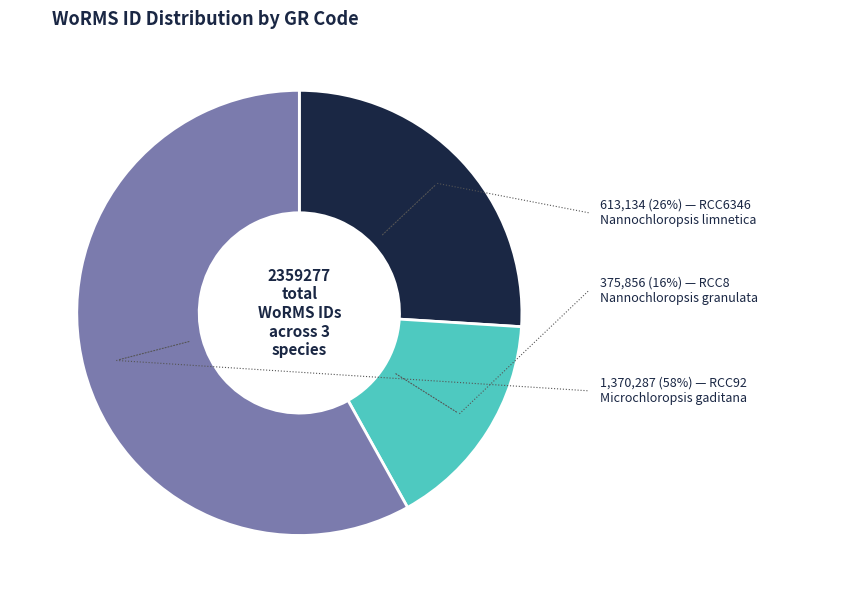

Does any single category account for the majority?

Yes